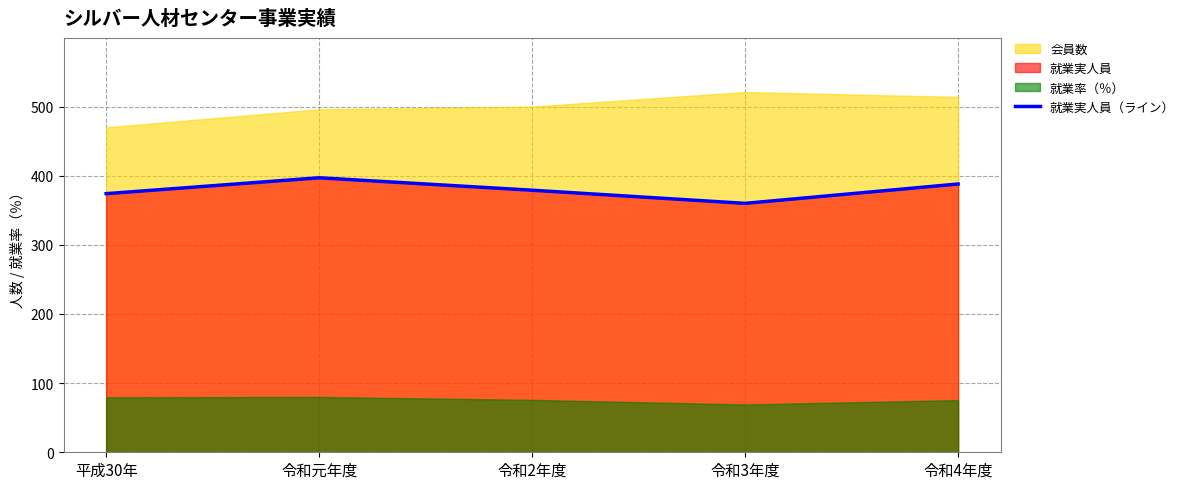

Between 令和4年度 and 令和元年度, which is larger?

令和元年度